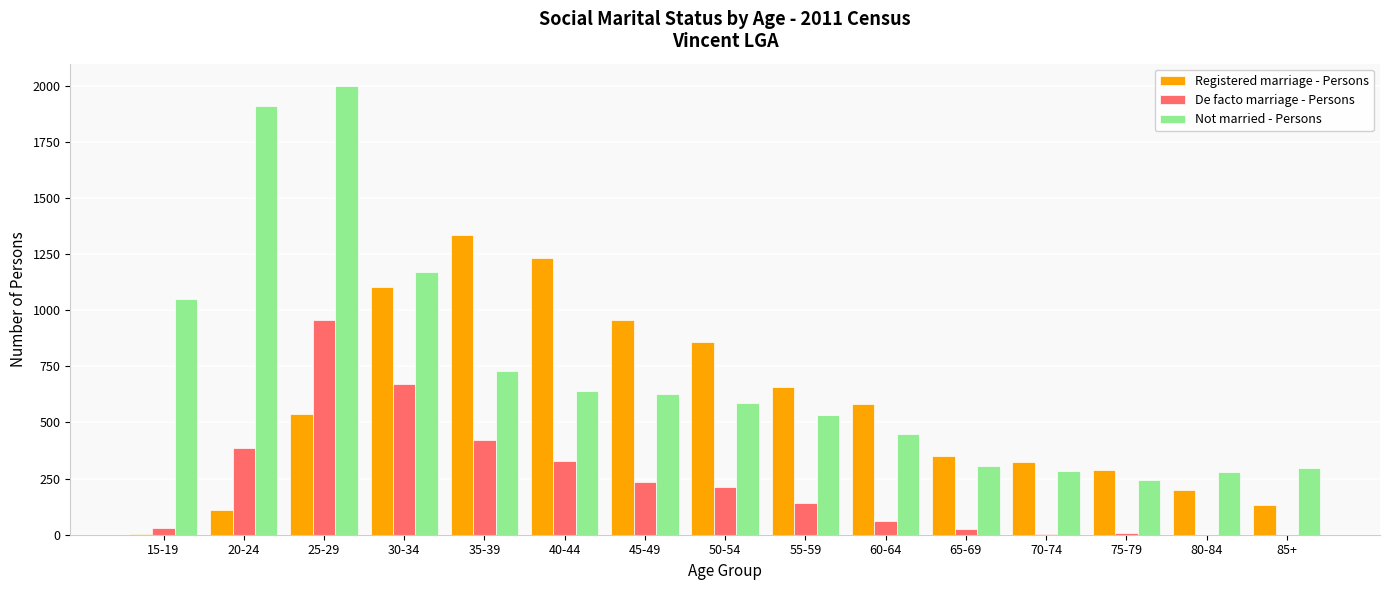

True or false: Registered marriage - Persons has a value of 324 at 70-74.

True